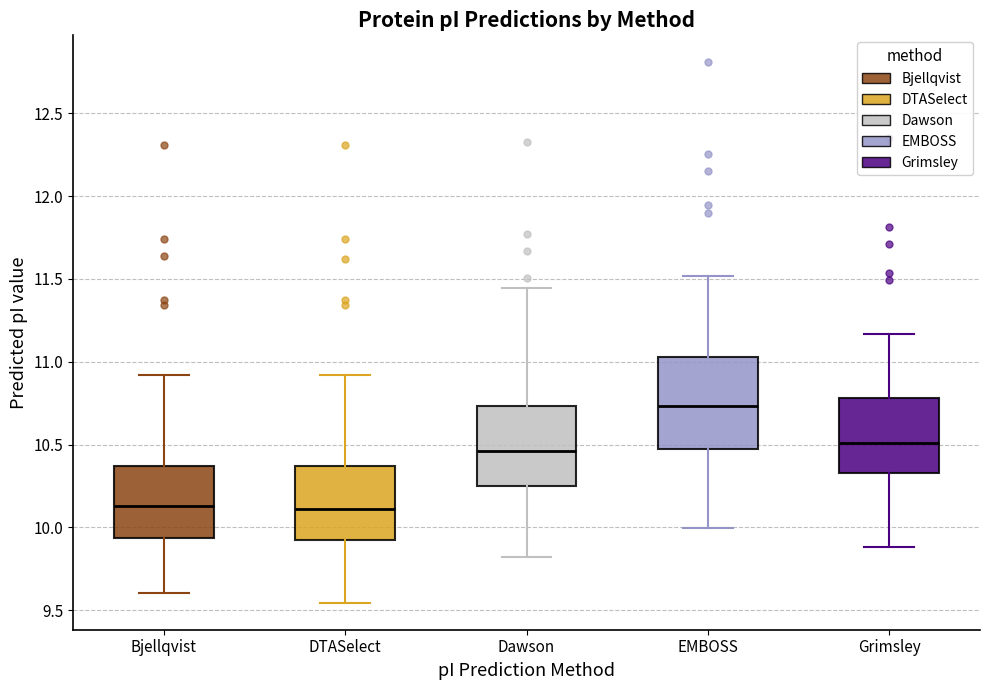

Where does the lower whisker of the box for Dawson end on the y-axis? The values are not printed on the chart, so give them approximately, as read against the axis.

9.80